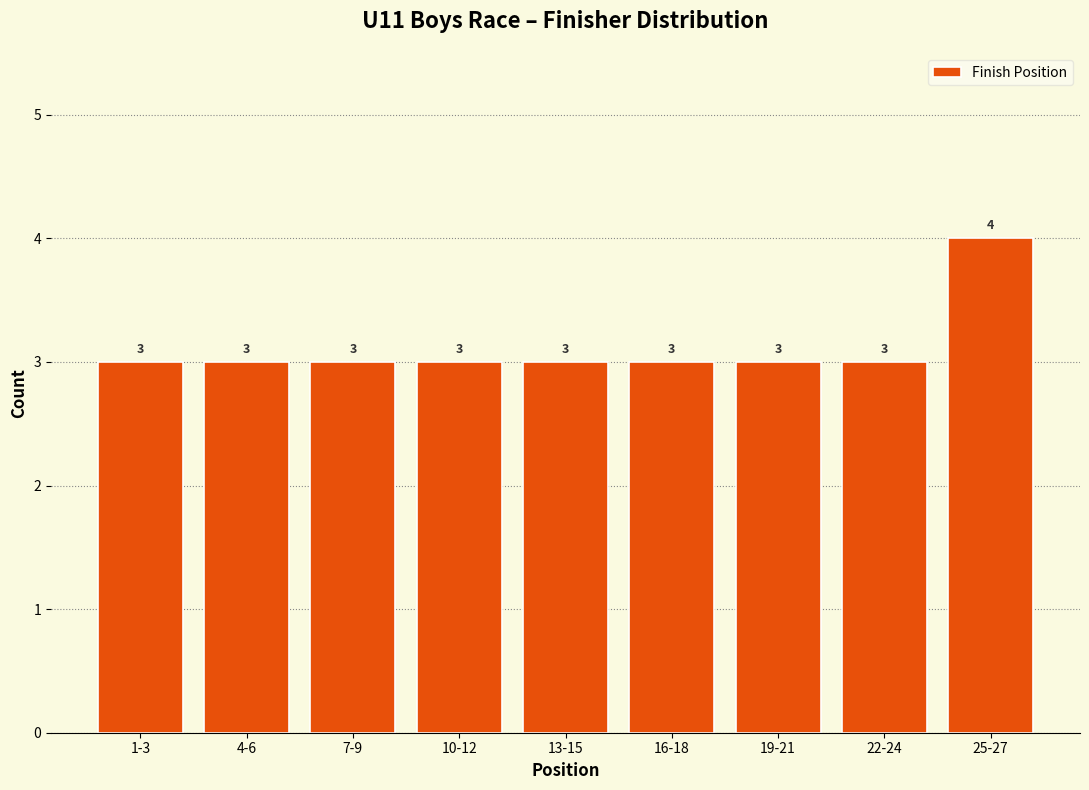

Reading left to right, what are all the values shown in this chart?

1-3=3	4-6=3	7-9=3	10-12=3	13-15=3	16-18=3	19-21=3	22-24=3	25-27=4